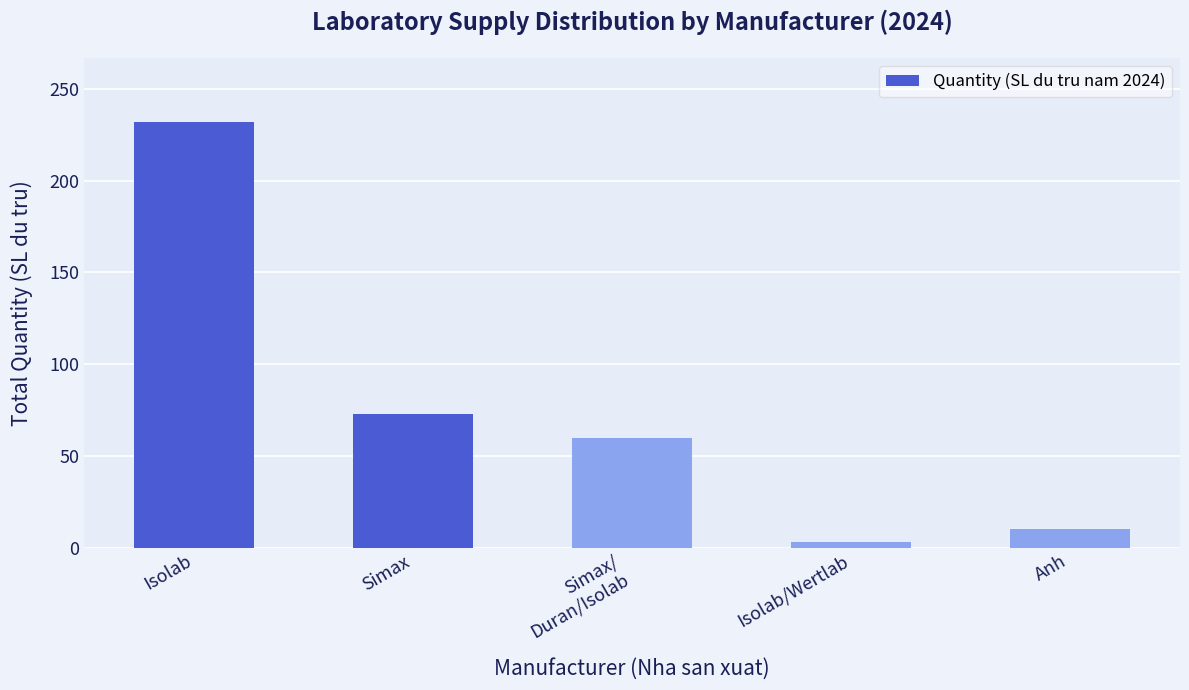

True or false: the data shows 10 at Anh.

True